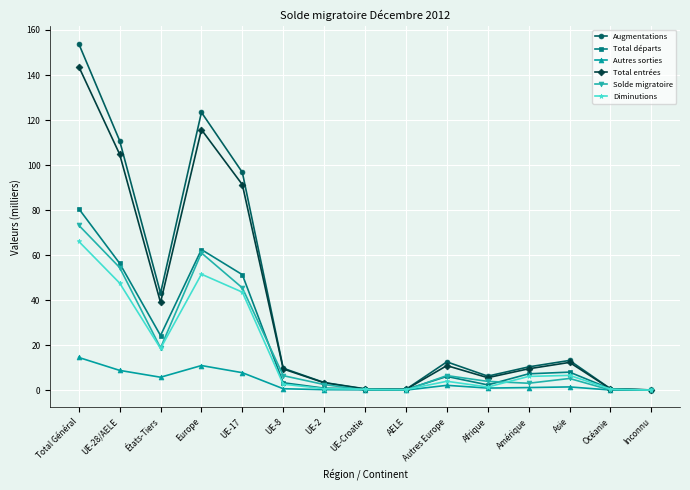

What is the difference between the highest and lowest values at UE-8?

9.1